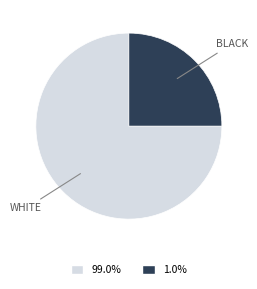

Is there any slice that represents more than half of the pie?

Yes